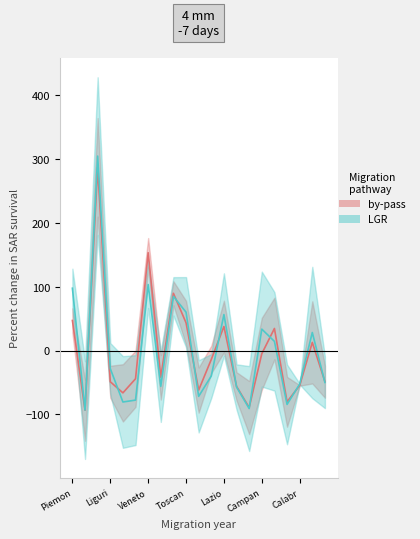

What is the difference between the LGR values at 20 and Calabr?

153.6